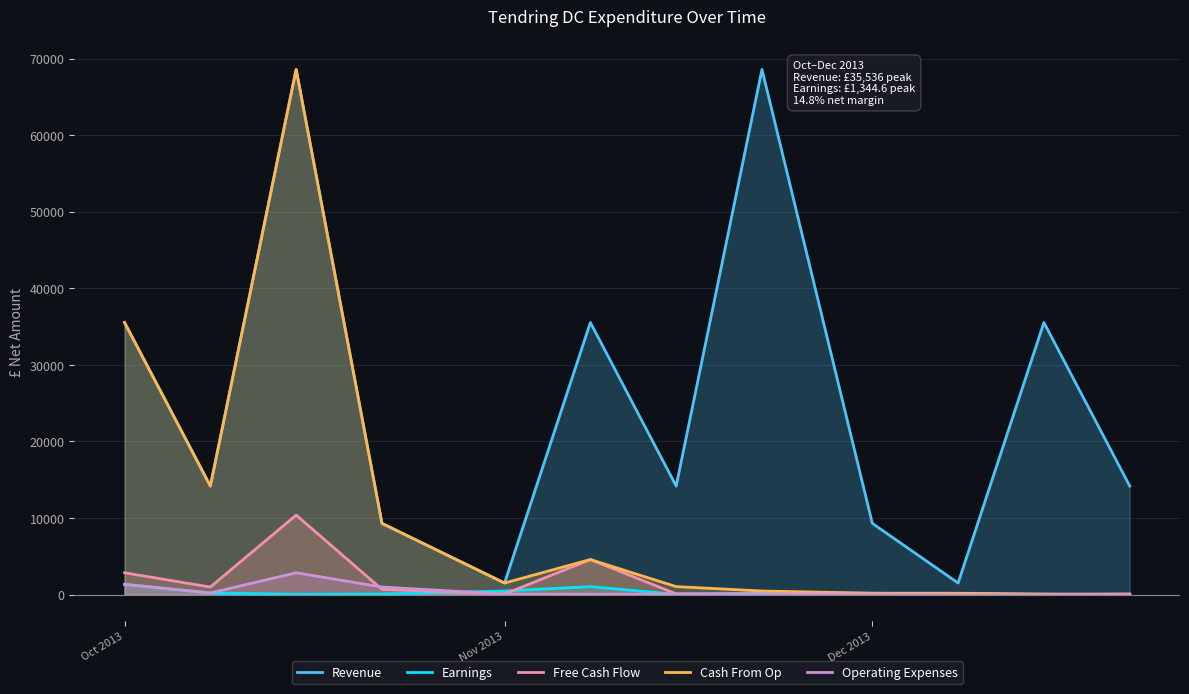

Which series has the largest total across all categories?

Revenue